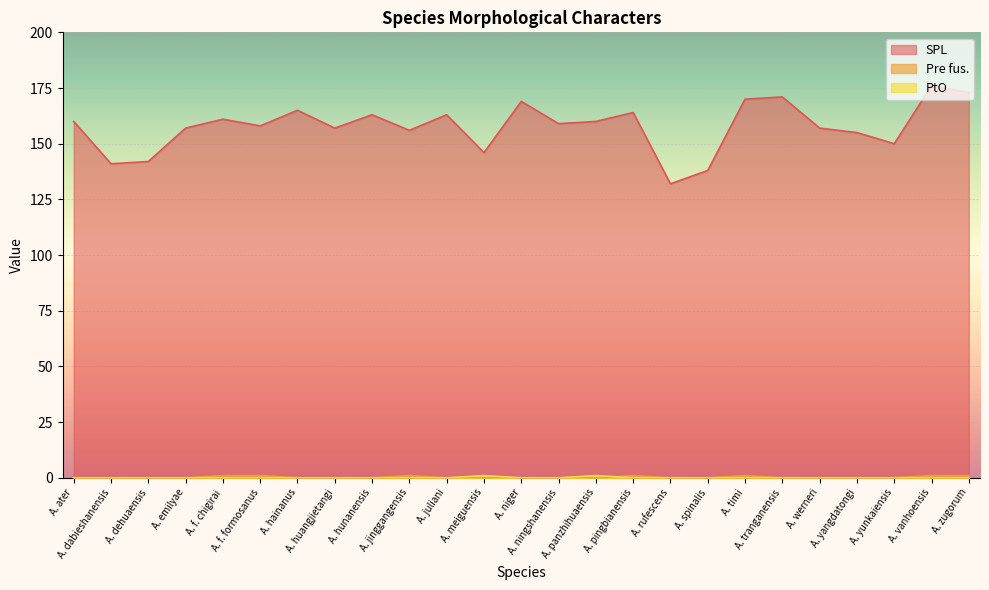

The value of Pre fus. at A. timi is 1. True or false?

True